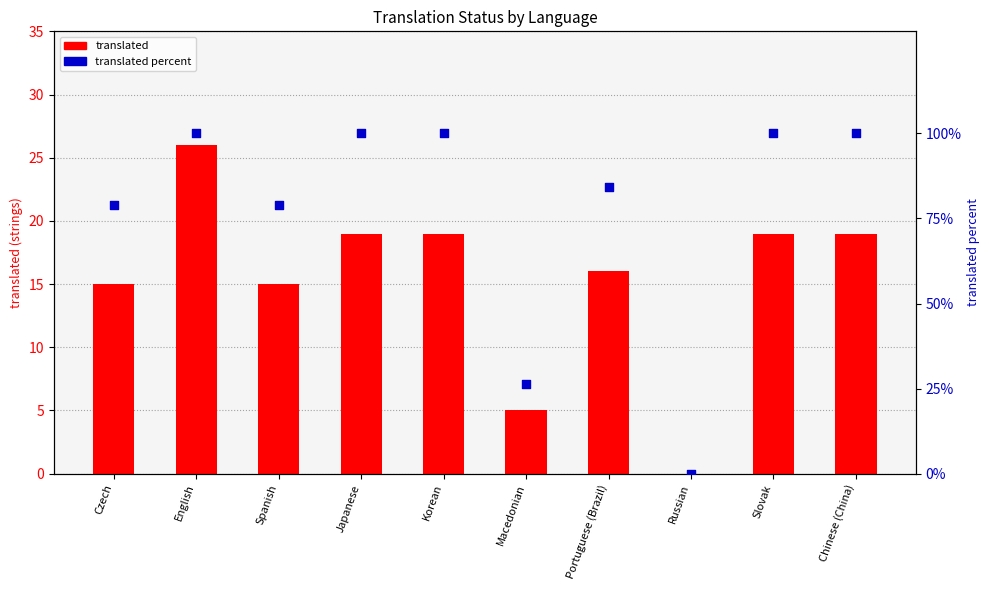

What are all the series names shown in the legend?

translated, translated percent